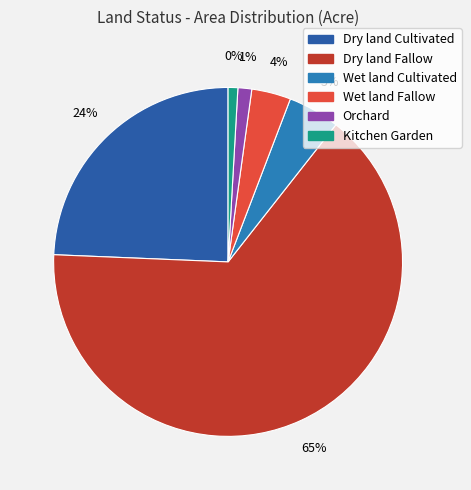

What is the change in value from Dry land Fallow to Wet land Cultivated?

-1510.4